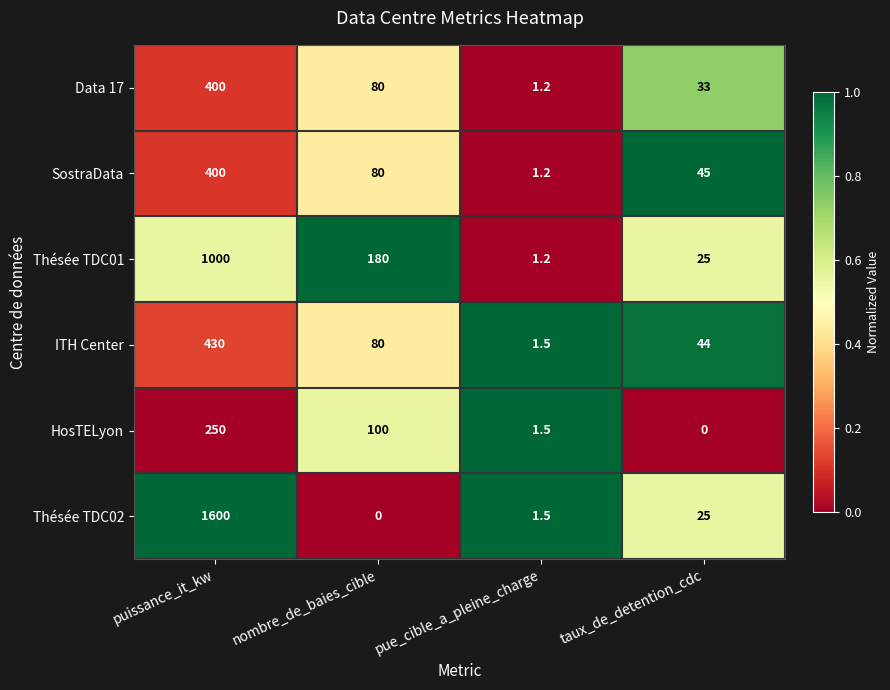

True or false: ITH Center has a value of 49.3 at nombre_de_baies_cible.

False